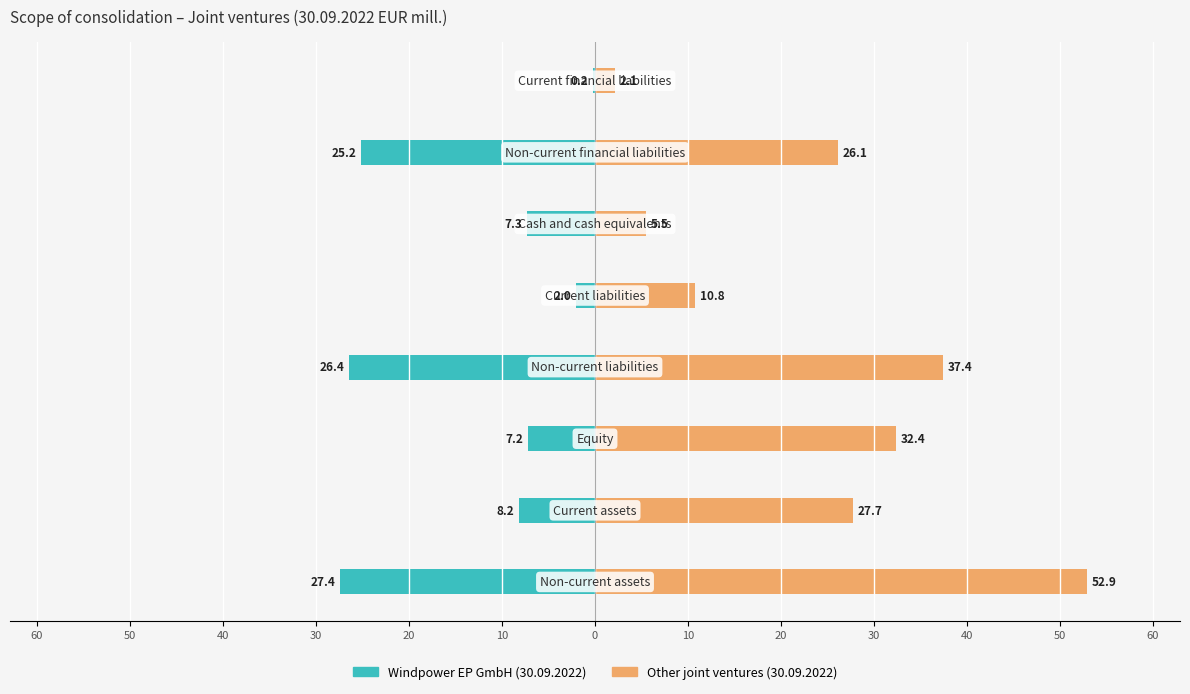

True or false: 30.09.2022 EUR mill. has a value of -4.4 at 50.

False